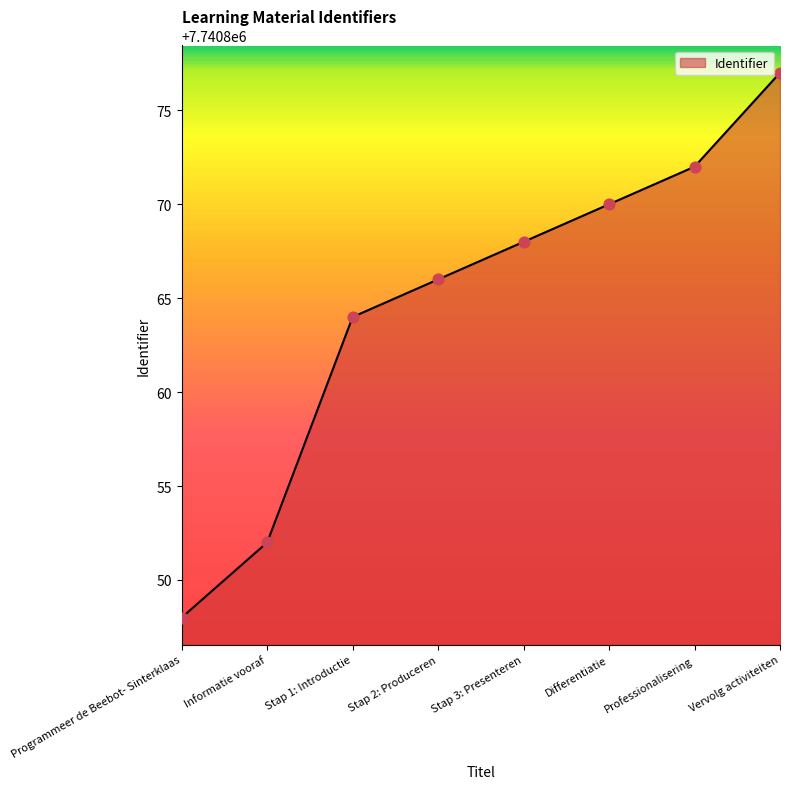

Which has a higher value, Differentiatie or Professionalisering?

Professionalisering